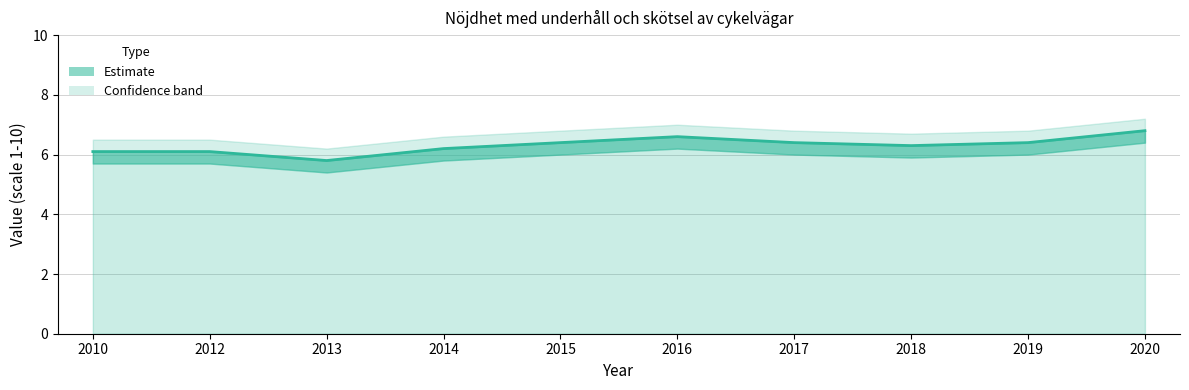

How many lines are shown in the chart?

1